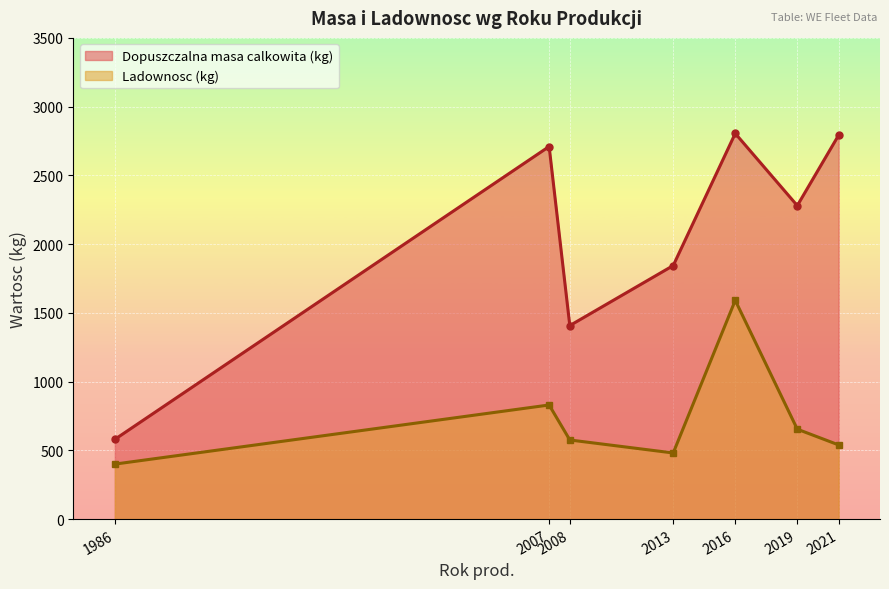

Is it true that Dopuszczalna masa calkowita (kg) equals 2280 at 2019?

True